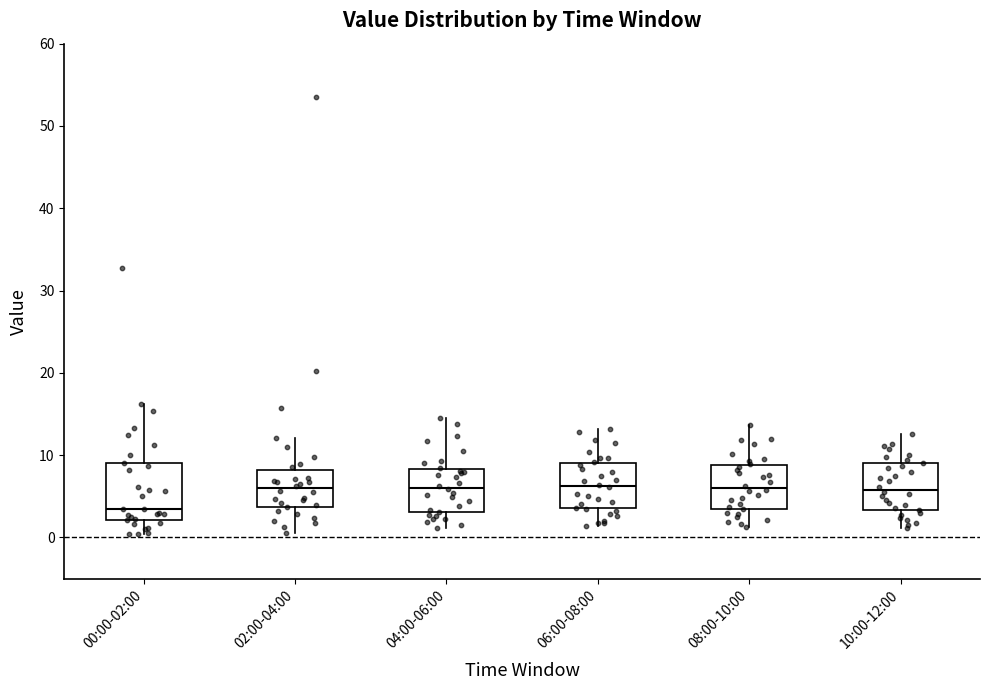

Where does the median line of the box for 10:00-12:00 sit on the y-axis? The values are not printed on the chart, so give them approximately, as read against the axis.

6